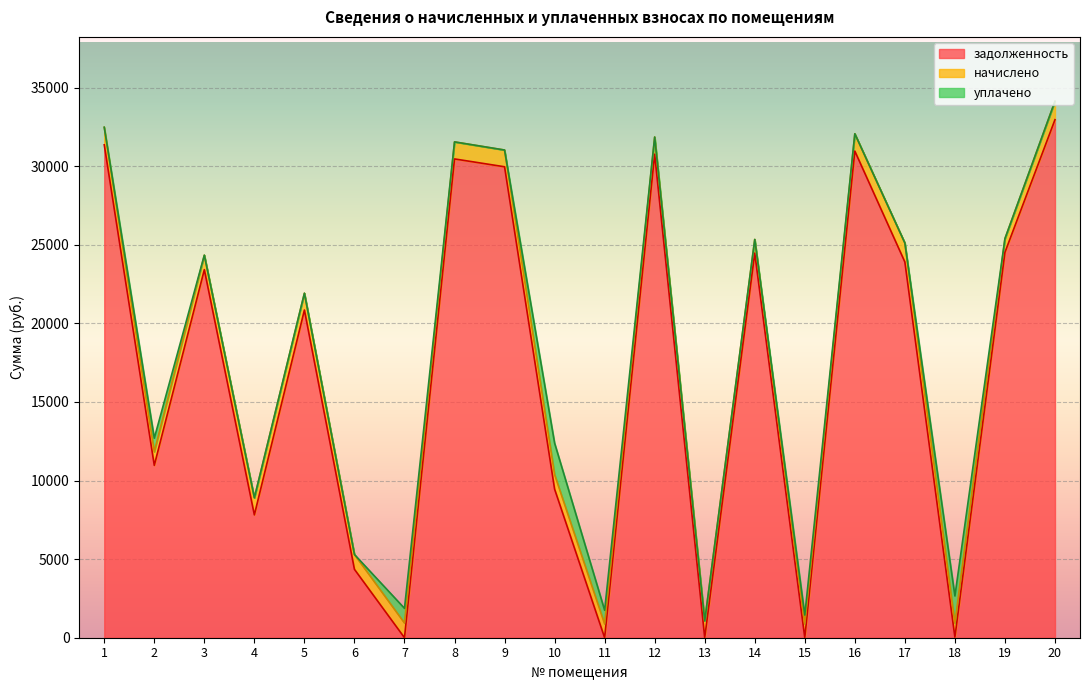

Reading right to left, list all the values displayed in this chart.

задолженность: 32955.1	24516.6	33.5	23904.0	30957.8	0.1	24466.7	0.0	30758.0	0.0	9453.7	29959.2	30458.5	0.0	4350.9	20847.6	7813.5	23414.8	10964.9	31357.2
начислено: 1172.2	872.0	888.0	1205.9	1101.1	873.8	870.2	1070.9	1094.0	873.8	927.1	1065.6	1083.4	935.9	943.0	1069.1	1086.9	921.8	863.1	1115.3
уплачено: 0.0	0.0	1734.0	0.0	0.0	567.2	0.0	0.0	0.0	874.0	2000.0	0.0	0.0	933.0	0.0	0.0	0.0	0.0	864.0	0.0